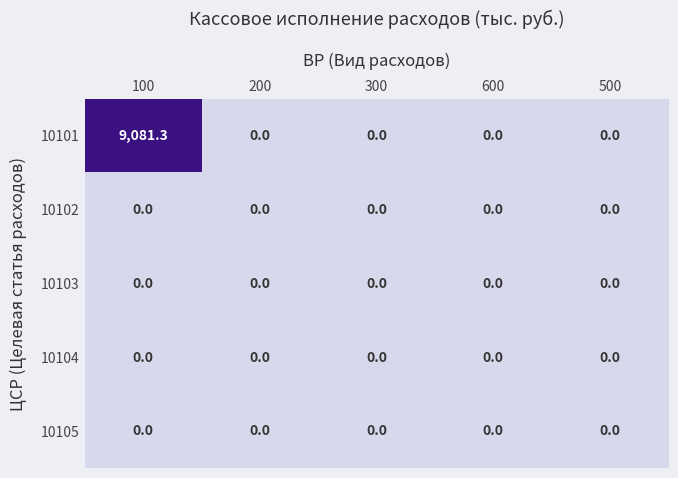

What is the total value across all series at 100?

9081.3